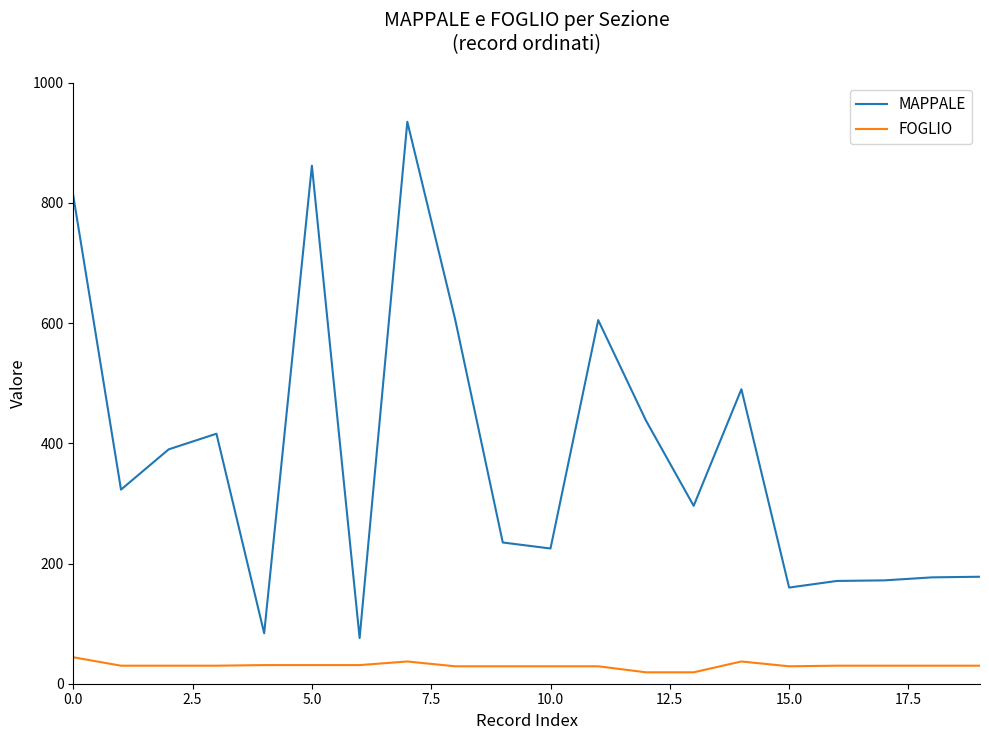

Which series has the largest total across all categories?

MAPPALE